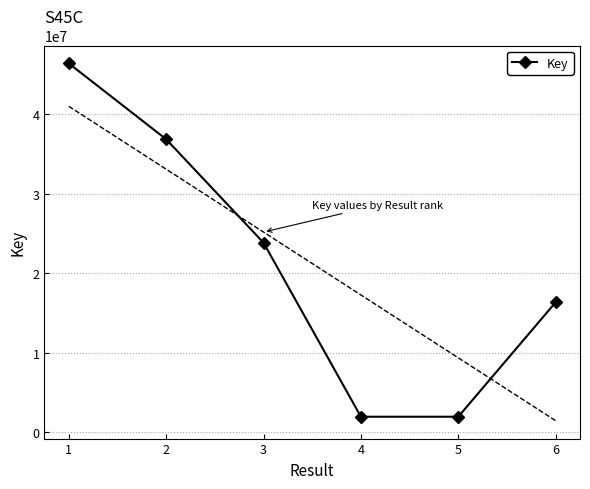

What is the value of the Key point at the 1st from the left?

46355309